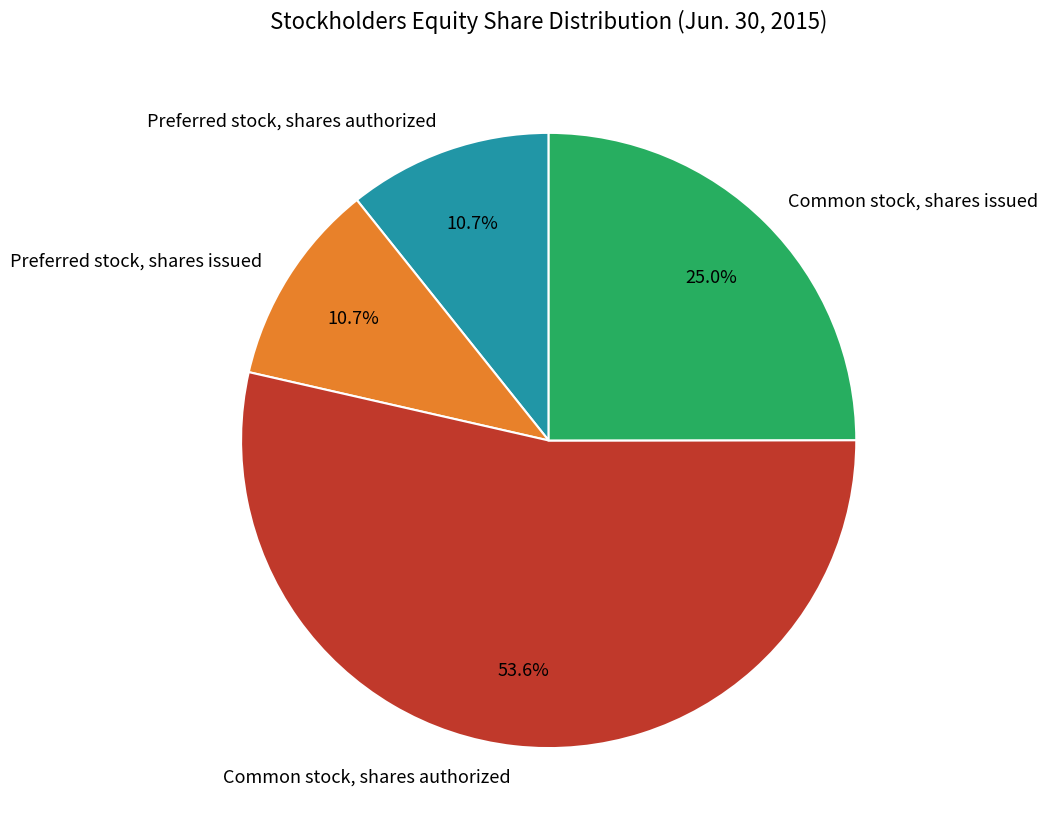

The Preferred stock, shares authorized slice represents 17% of the pie. True or false?

False